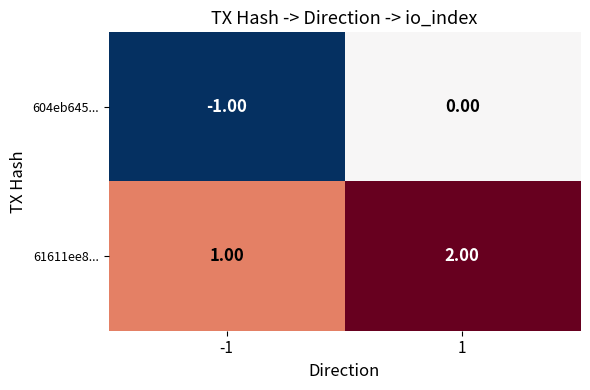

List the series in order of their peak value, highest first.

61611ee8..., 604eb645...